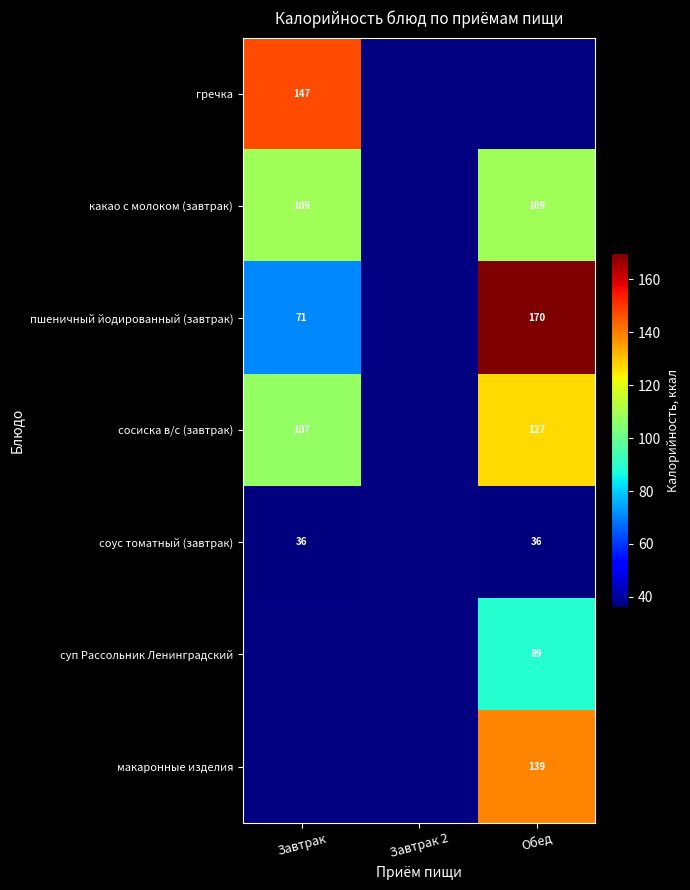

What is the sum of the сосиска в/с (завтрак) values at Завтрак and Обед?

234